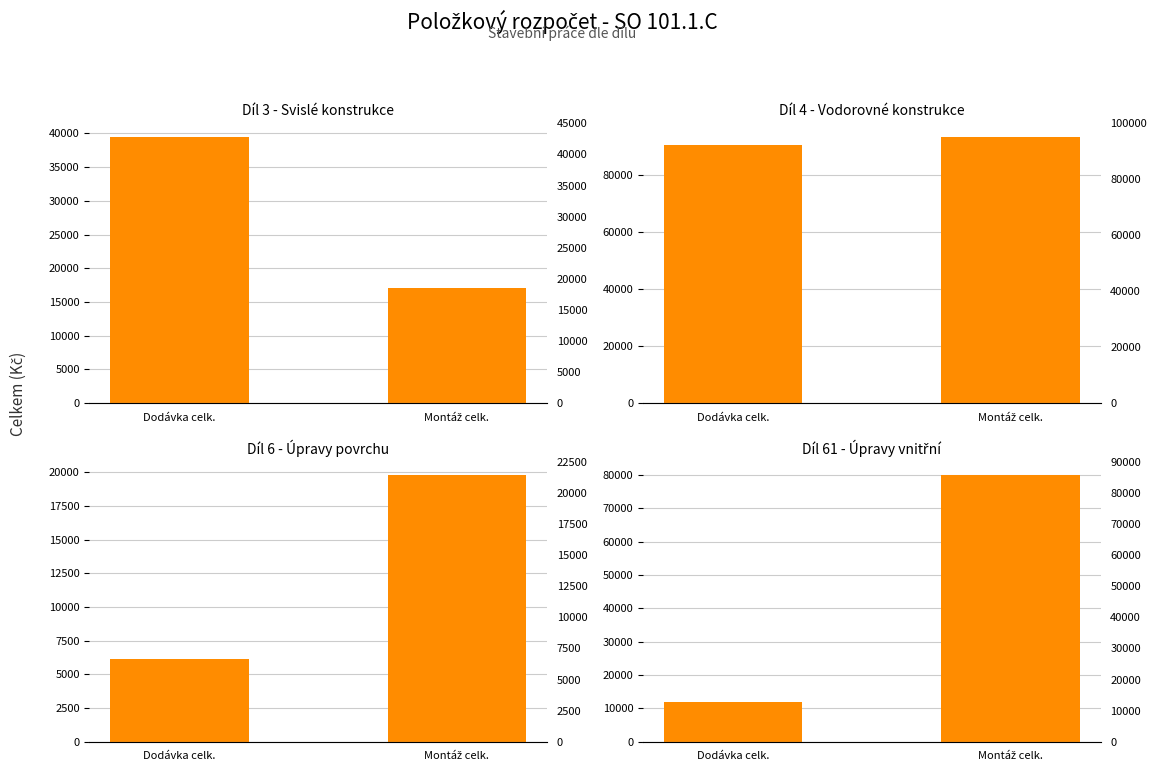

How many values in the Díl 3 - Svislé konstrukce series are below 39513?

1